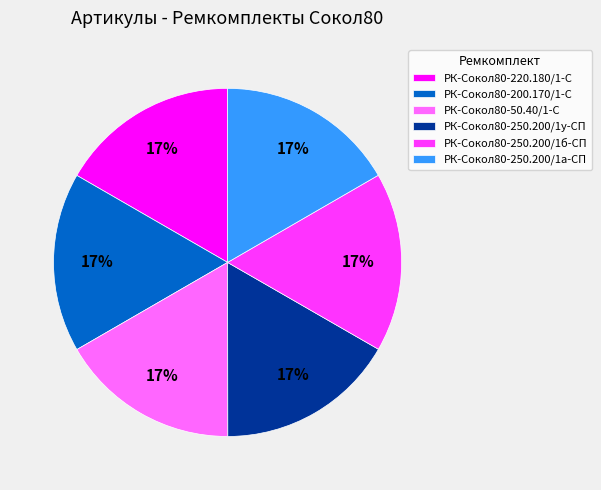

Count the number of slices in the pie.

6